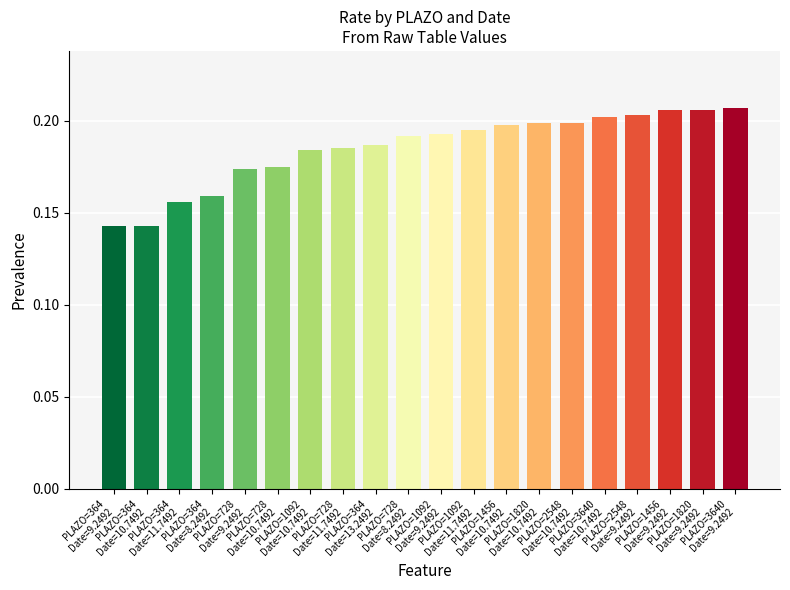

What is the sum of all values?

3.7